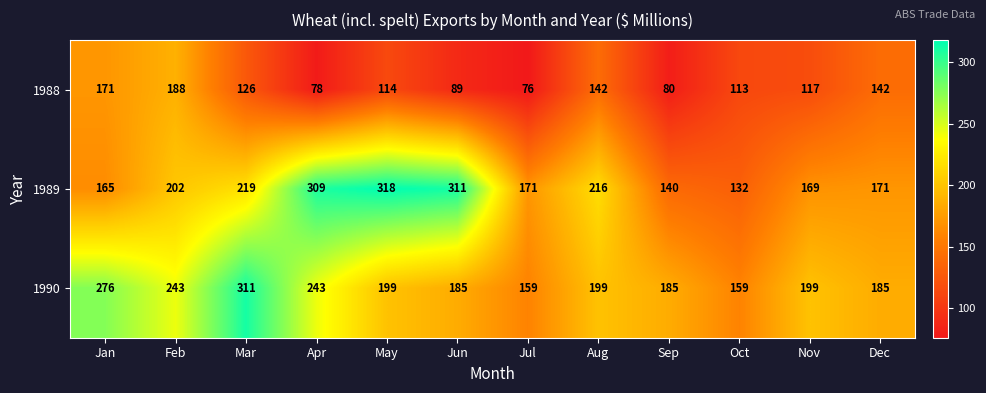

What is the difference between the 1990 values at Feb and Jan?

33